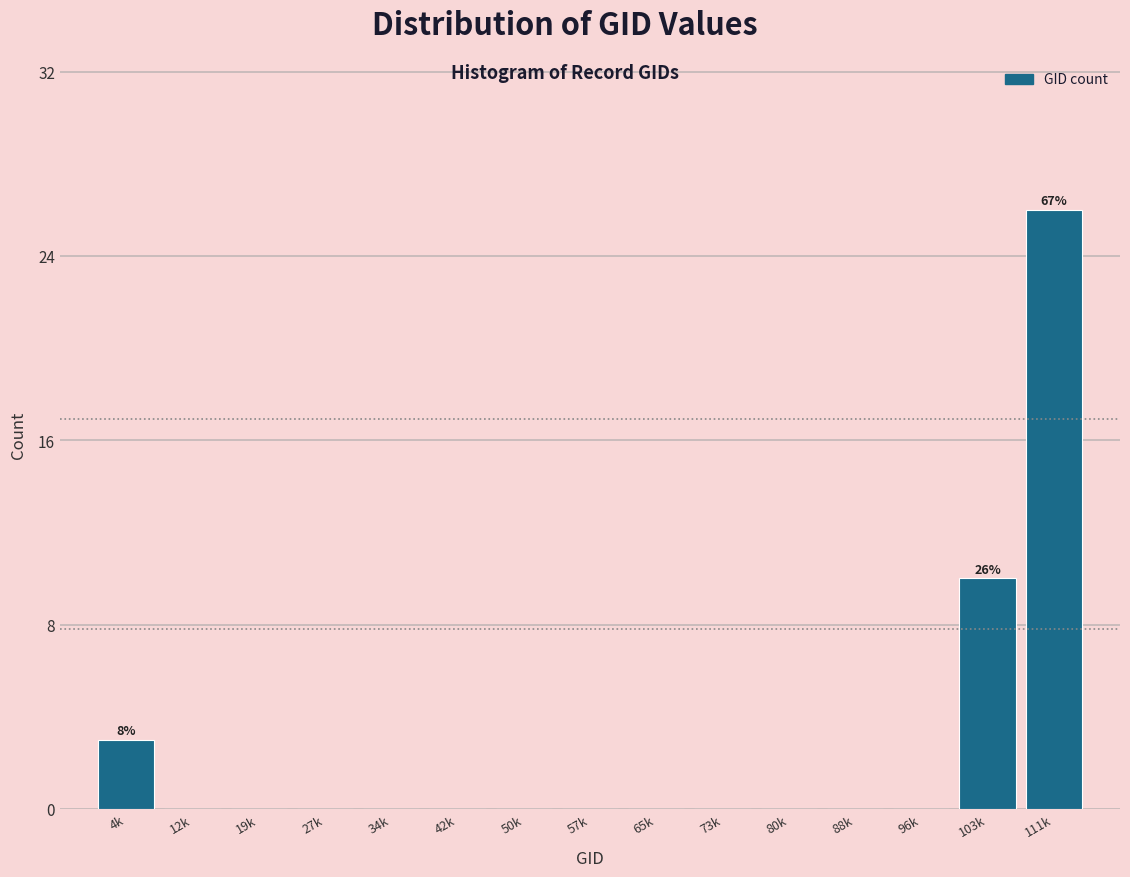

Reading right to left, extract all data points from this chart.

111k=26	103k=10	96k=0	88k=0	80k=0	73k=0	65k=0	57k=0	50k=0	42k=0	34k=0	27k=0	19k=0	12k=0	4k=3